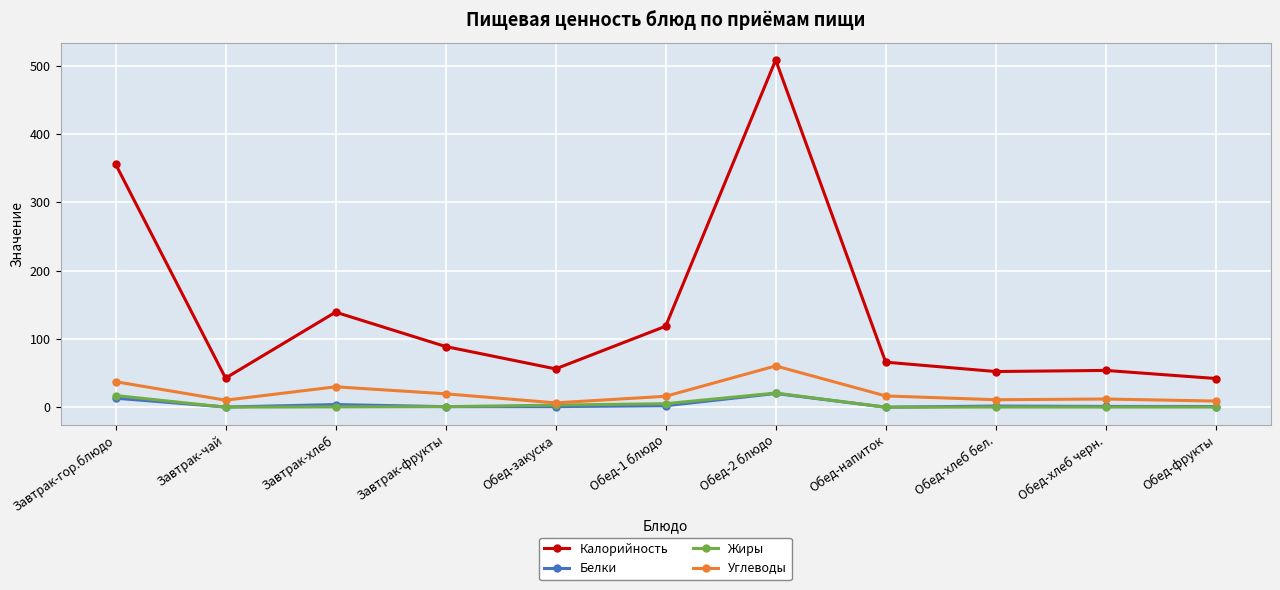

True or false: Углеводы has a value of 12.0 at Обед-хлеб черн..

True